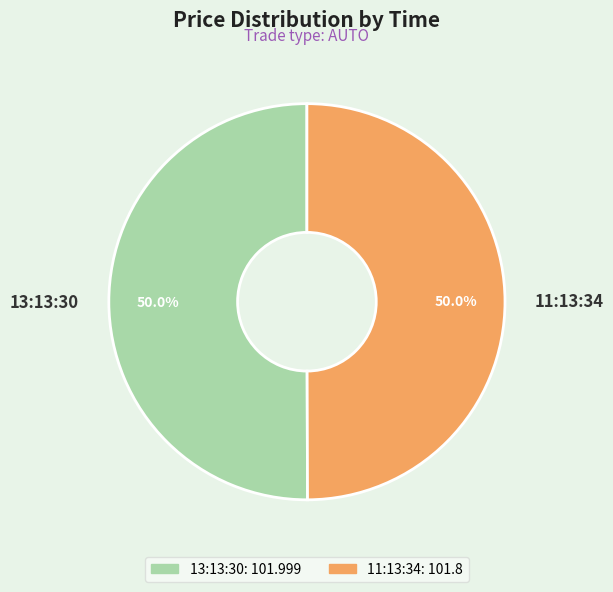

The 13:13:30 slice represents 50% of the pie. True or false?

True